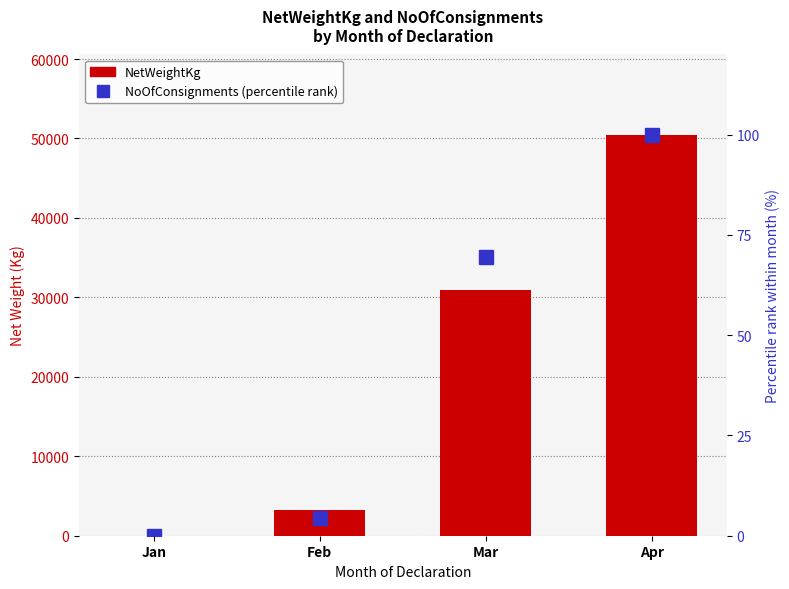

At which label does NoOfConsignments (percentile) first exceed 69?

Mar